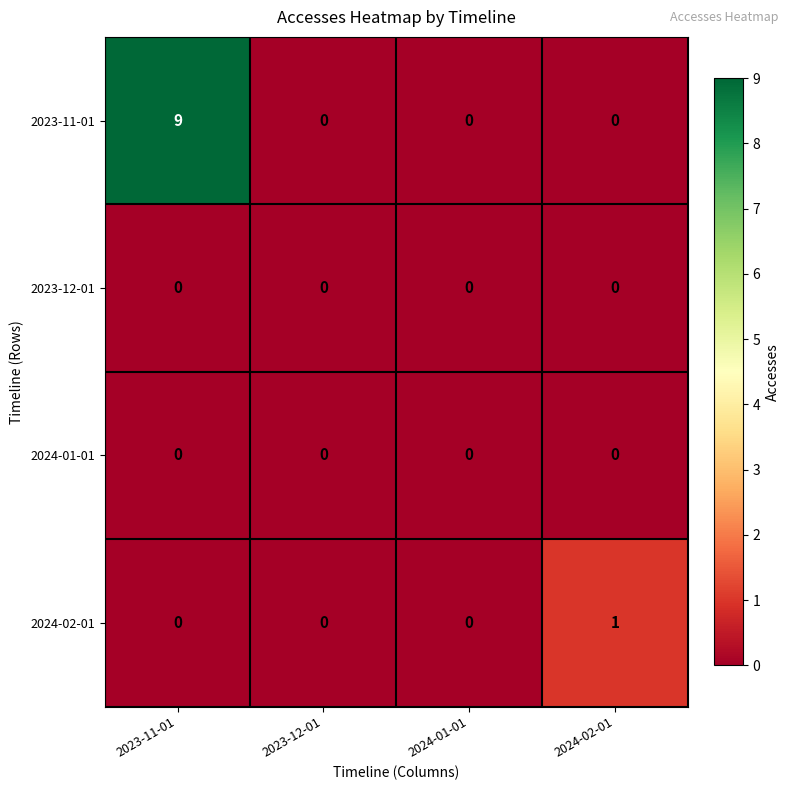

Count the 2024-02-01 values in the range 0 to 1.

4